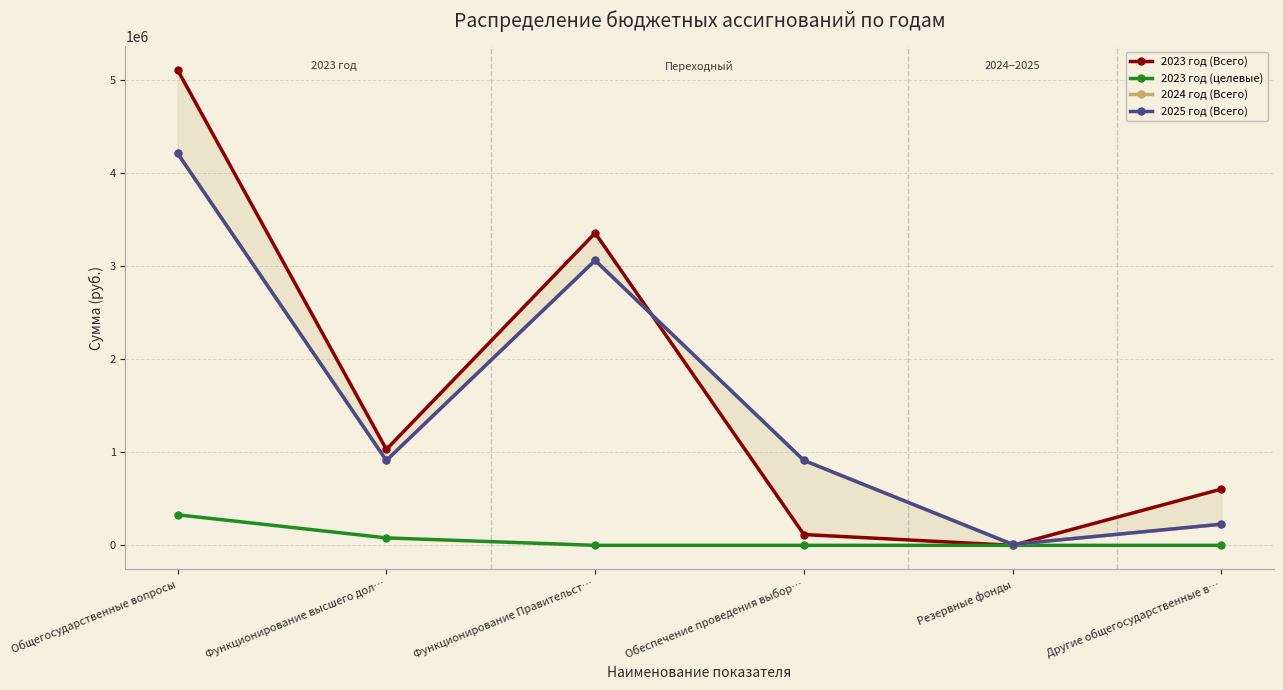

True or false: 2024 год (Всего) and 2023 год (целевые) intersect in this chart.

False